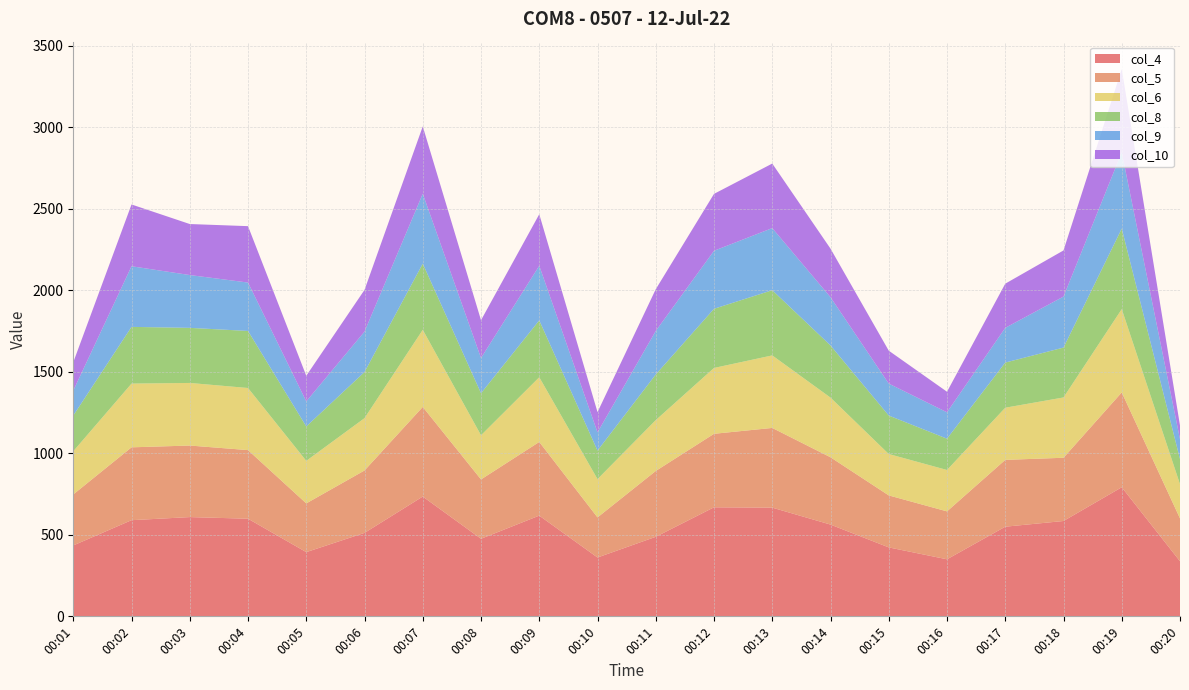

Reading left to right, transcribe all the data shown in this chart.

col_4: 435	590	609	599	394	512	735	476	618	361	488	669	667	563	423	350	550	585	792	338
col_5: 313	447	439	421	299	383	550	364	452	246	404	451	489	413	319	294	410	388	582	263
col_6: 265	391	384	381	261	321	473	271	397	235	312	404	445	366	254	254	320	370	511	210
col_8: 219	348	338	350	211	283	406	258	349	175	280	363	400	320	236	192	277	306	494	154
col_9: 153	372	324	297	154	248	429	216	335	112	267	356	381	296	196	162	213	313	468	122
col_10: 174	379	313	346	157	256	413	232	316	124	256	349	396	298	202	126	271	283	511	84